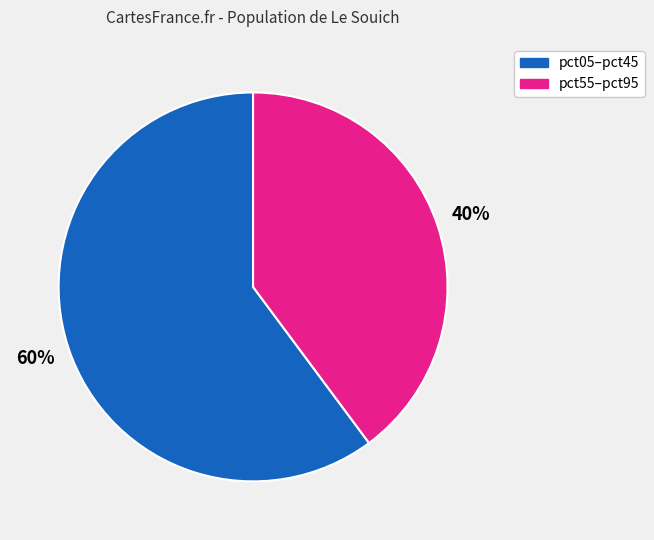

Does any single category account for the majority?

Yes